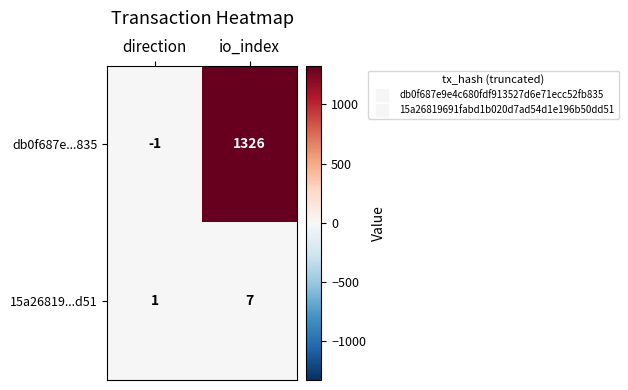

At which category does the chart reach its minimum across all series?

direction